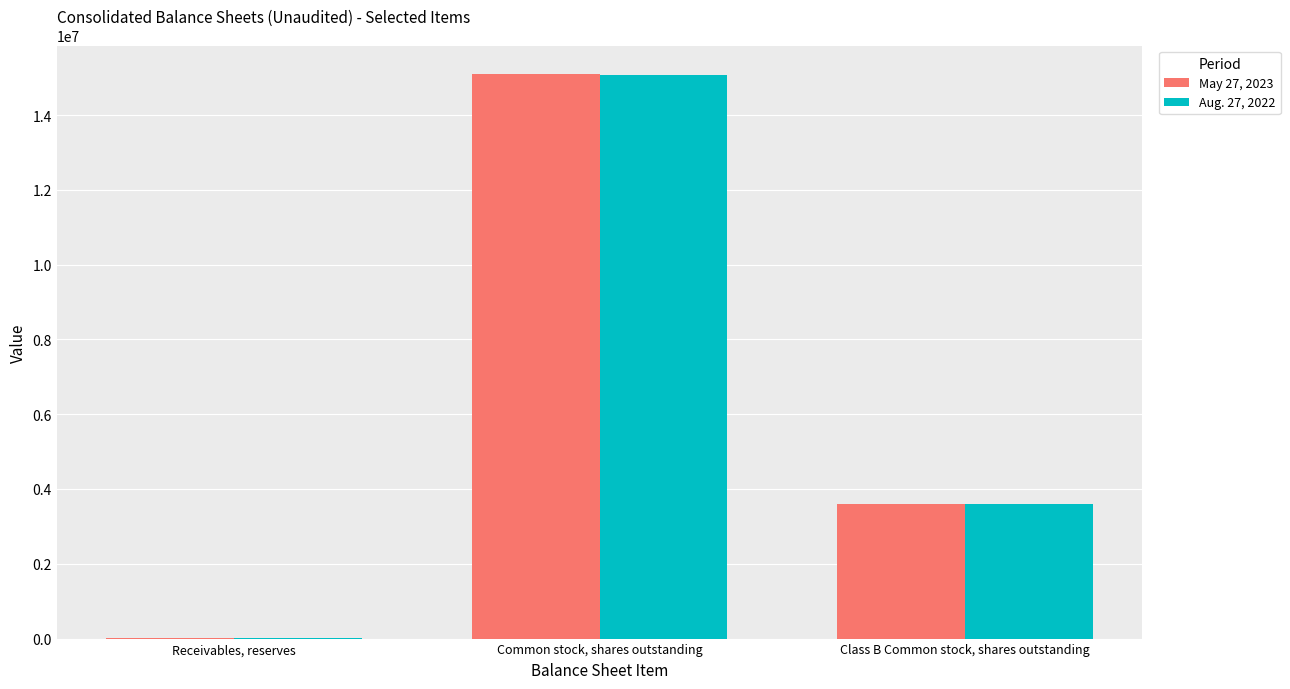

At which category is the sum across all series the highest?

Common stock, shares outstanding